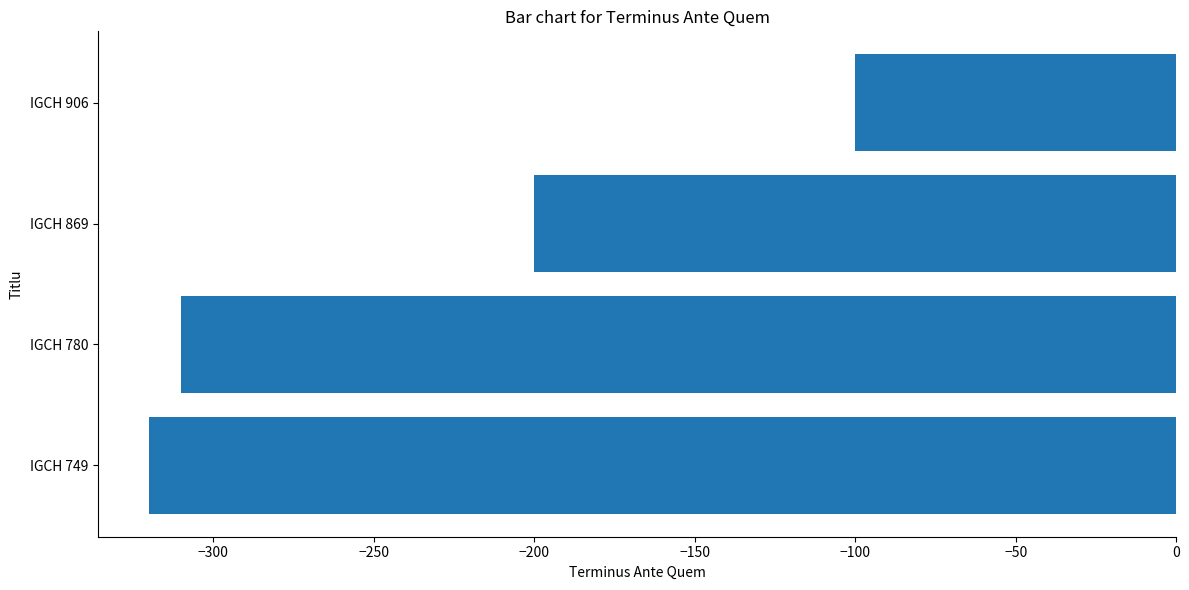

Is it true that the value at IGCH 749 is -320?

True